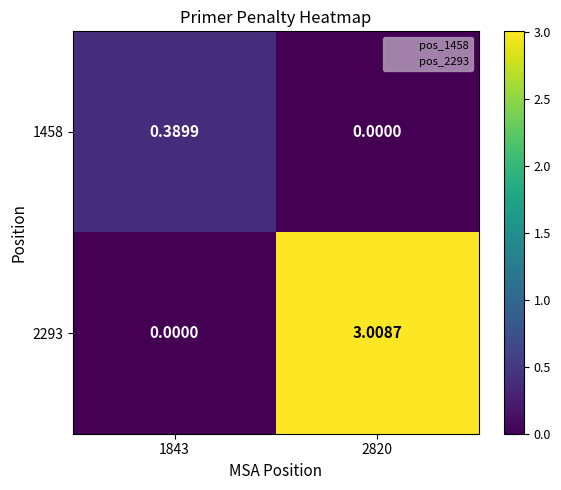

Is the value of 2293 at 1843 greater than the value of 1458 at 1843?

No